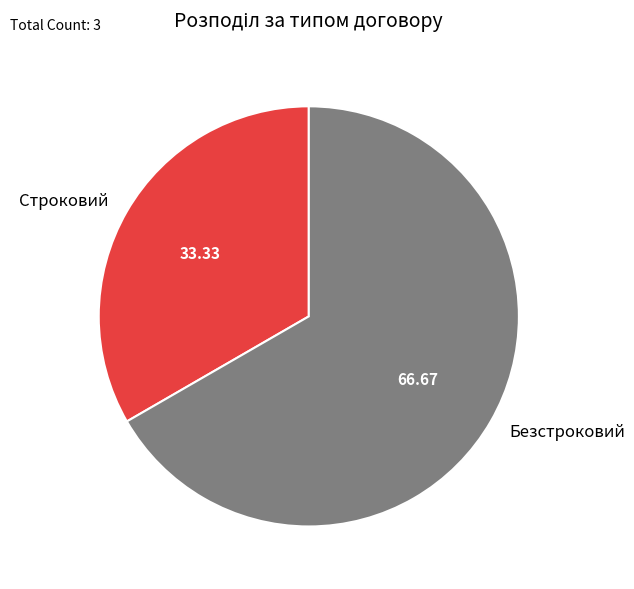

Rank the categories by value from highest to lowest.

Безстроковий, Строковий